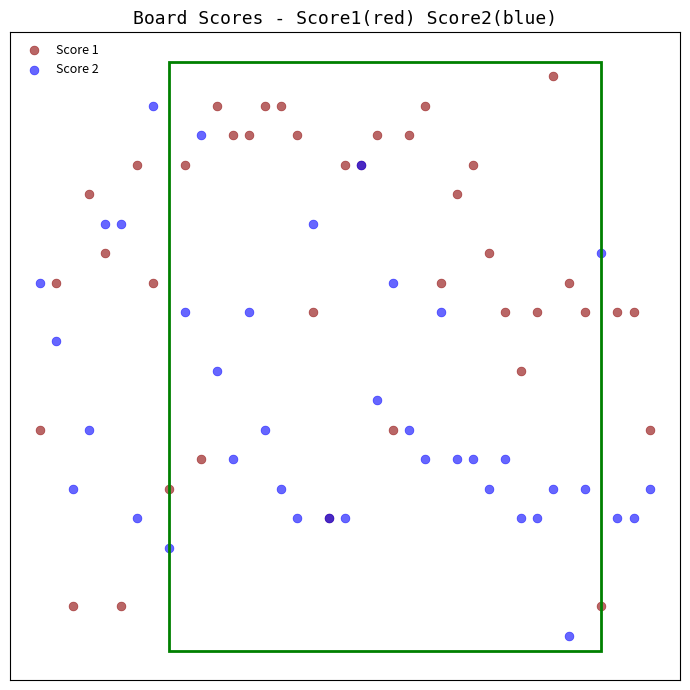

What are all the series names shown in the legend?

Score 1, Score 2